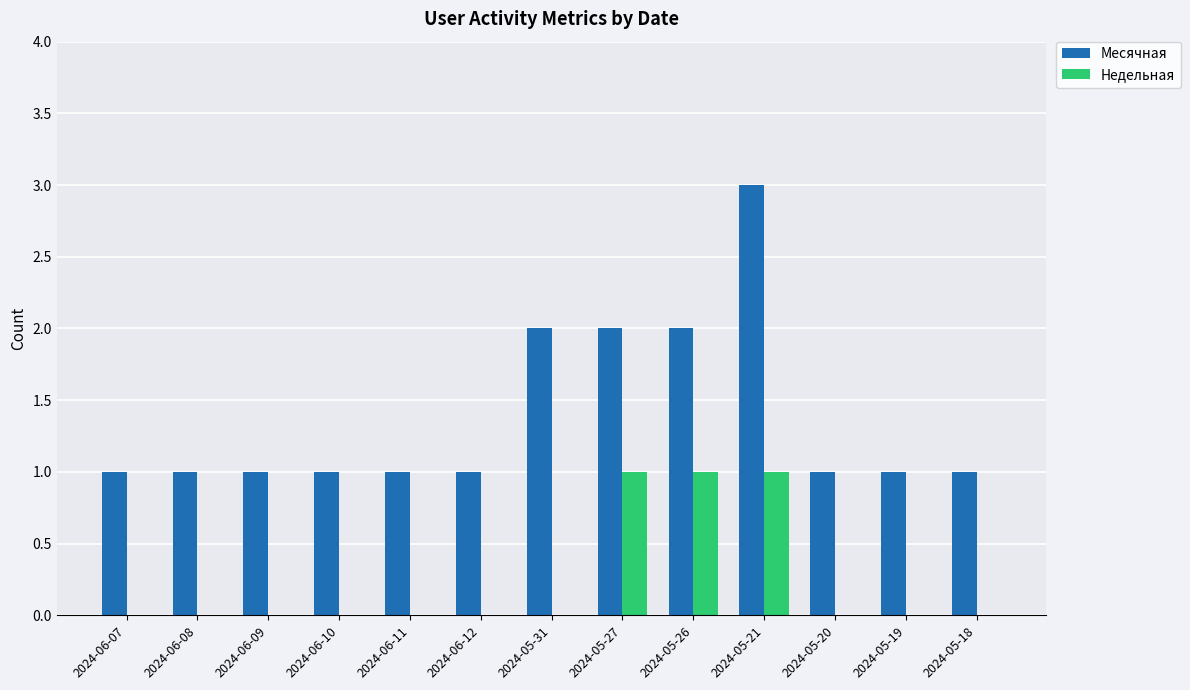

Count the number of data series in this chart.

2